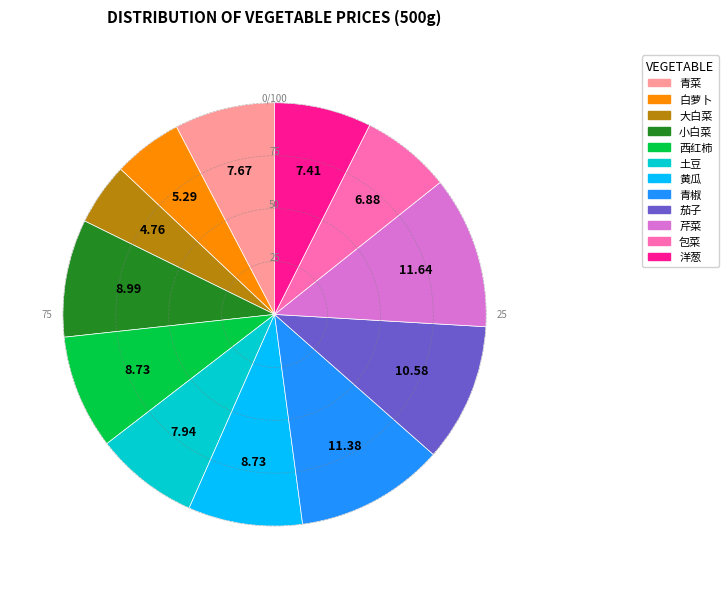

Does any single category account for the majority?

No